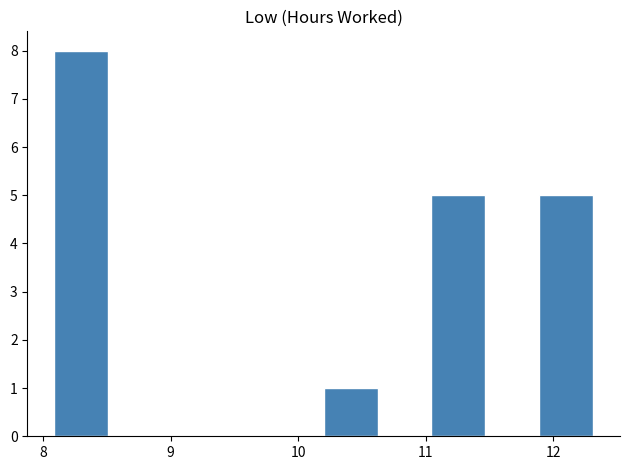

Reading left to right, list every bar in this chart as the range it spans on the x-axis followed by its height. Neither the bar edges nor the heights are printed on the chart, so give them approximately, as read against the axes.

8.1 to 8.5: 8
8.5 to 8.9: 0
8.9 to 9.4: 0
9.4 to 9.8: 0
9.8 to 10.2: 0
10.2 to 10.6: 1
10.6 to 11.0: 0
11.0 to 11.5: 5
11.5 to 11.9: 0
11.9 to 12.3: 5